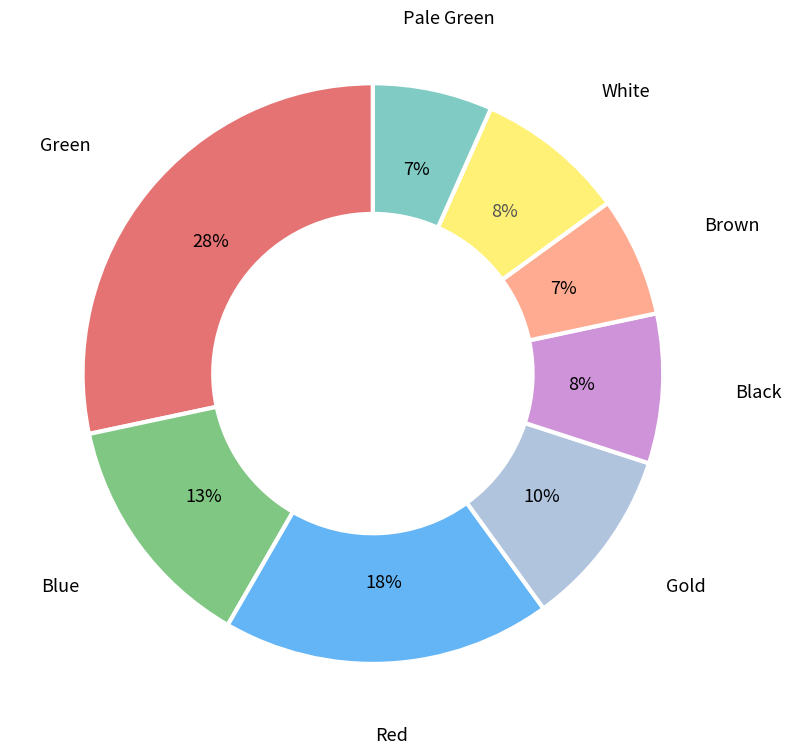

To the nearest percent, what is the average slice percentage?

12%